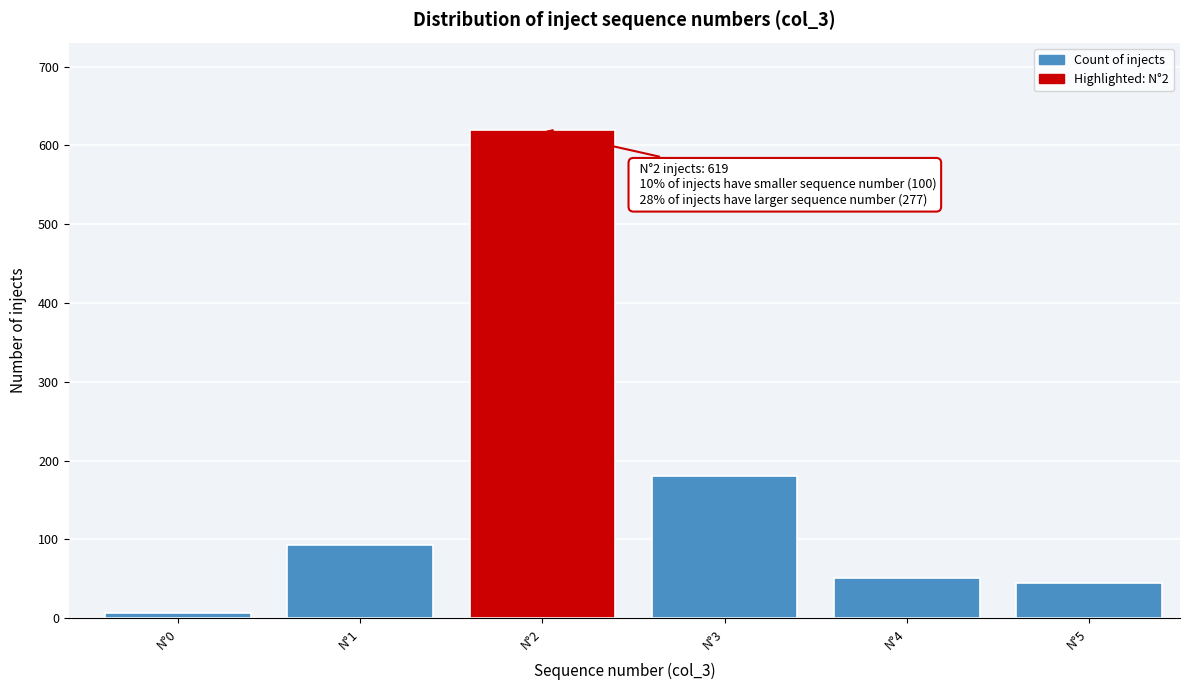

Reading right to left, transcribe all the data shown in this chart.

N°5=45	N°4=51	N°3=181	N°2=619	N°1=93	N°0=7